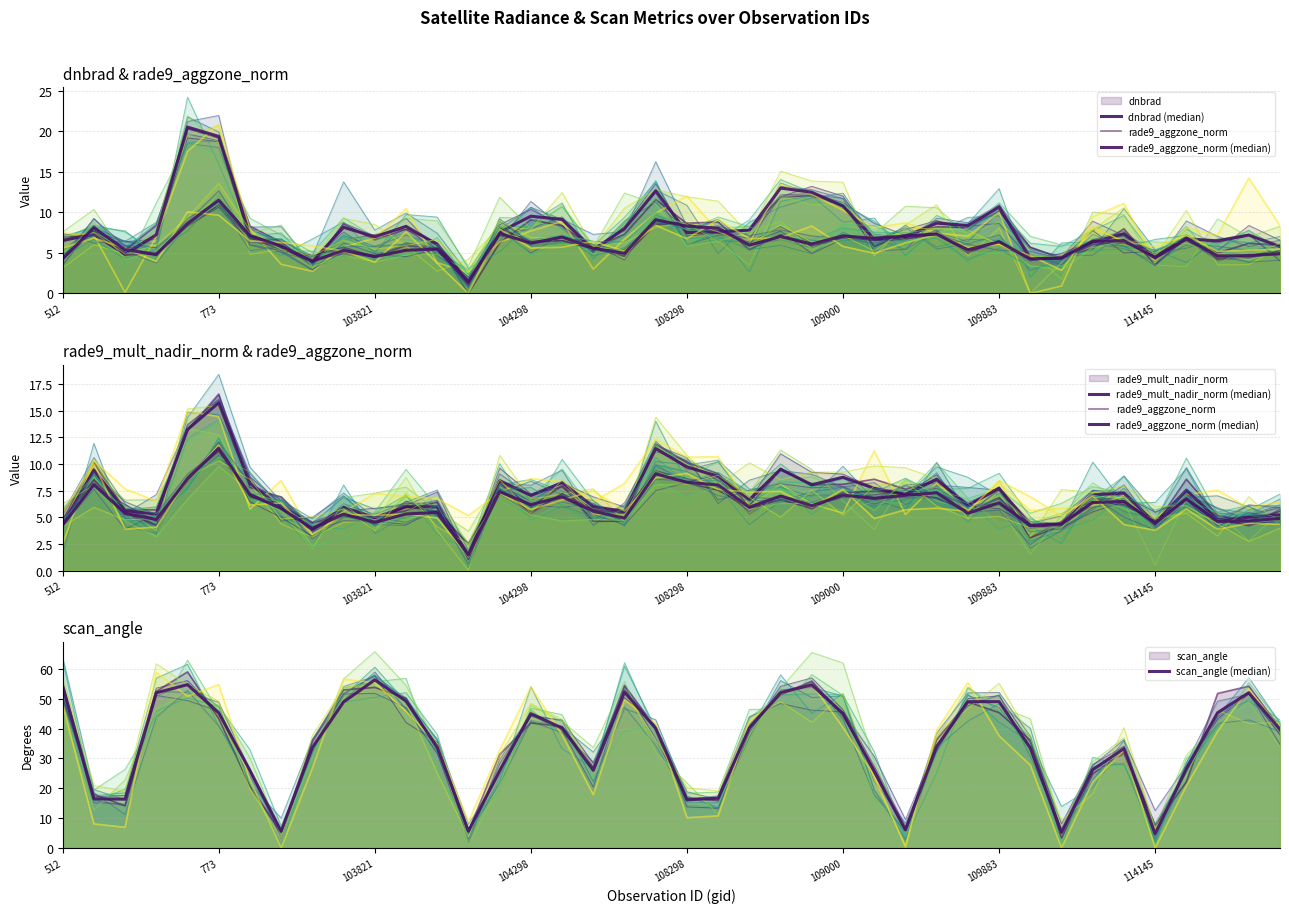

What position from the left is 29?

30